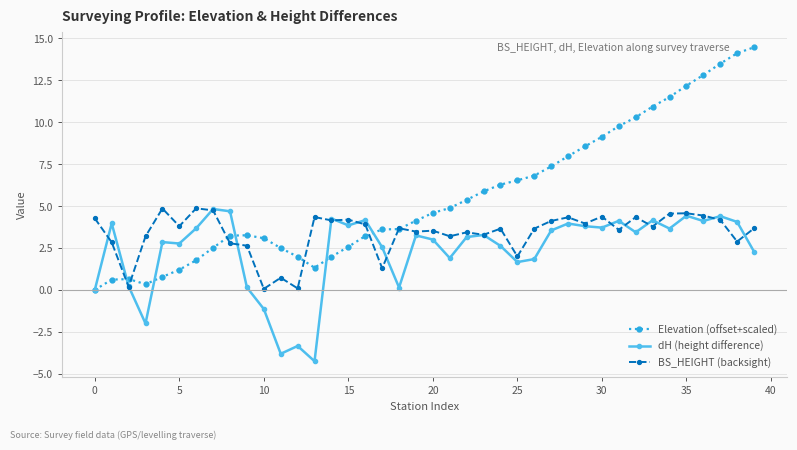

How many lines are shown in the chart?

3